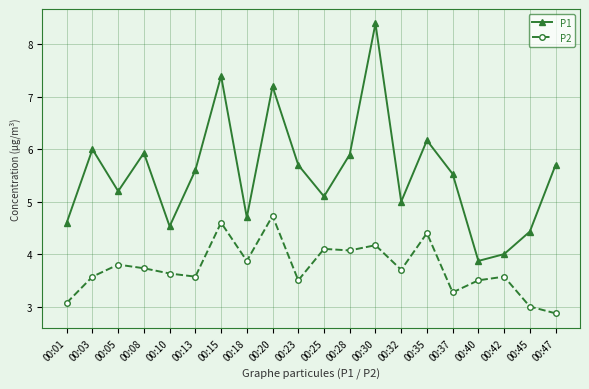

At which label does P1 first exceed 5?

00:03